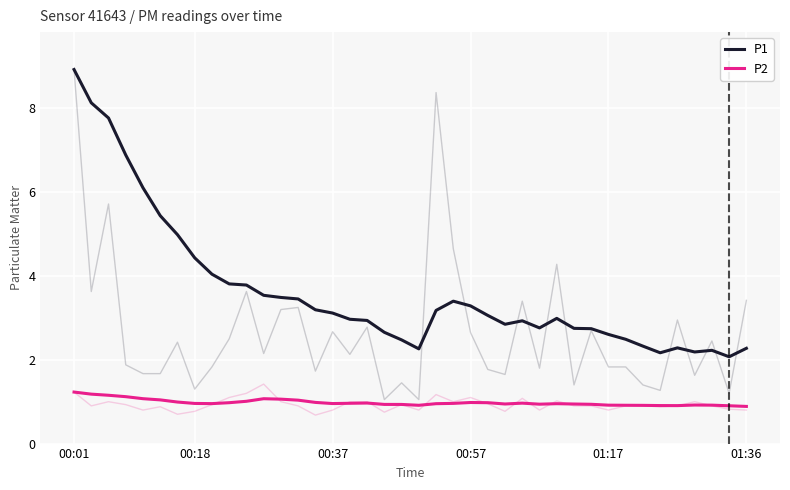

Is this an area chart (filled region under the line)?

No